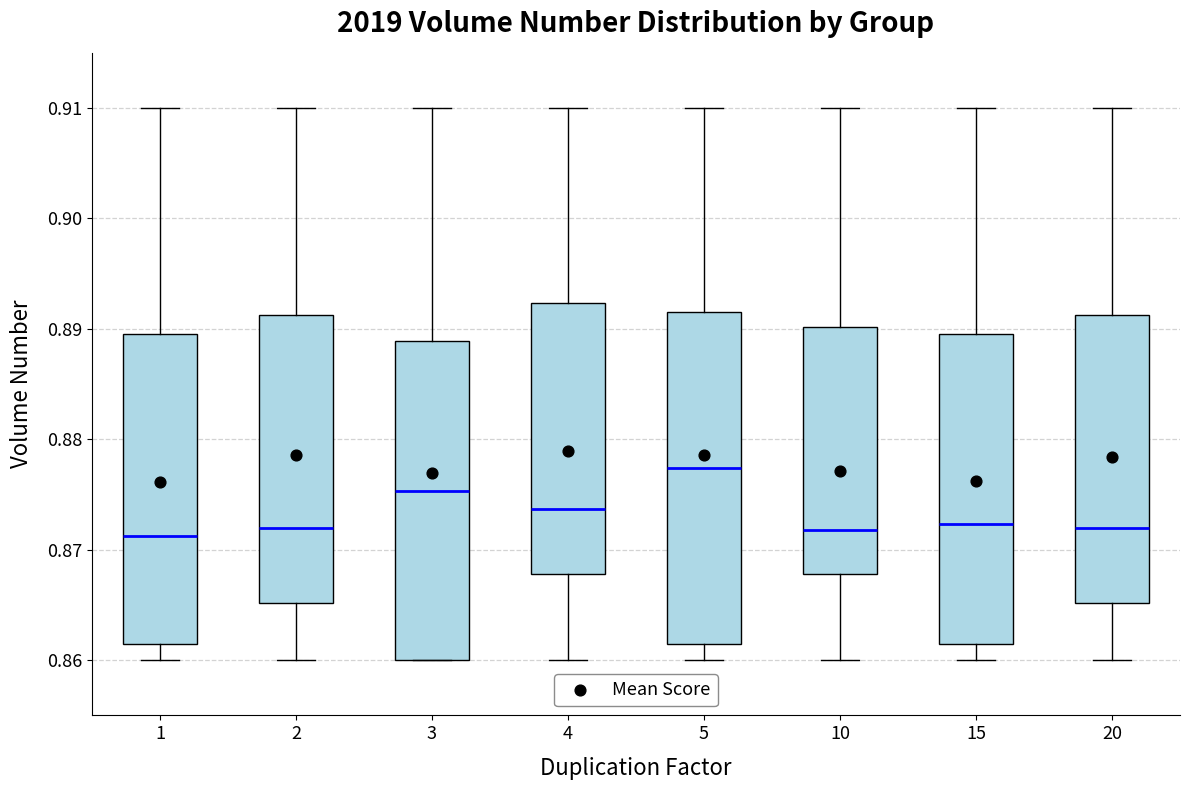

Where does the upper whisker of the box at x = 1 end on the y-axis? The values are not printed on the chart, so give them approximately, as read against the axis.

0.910